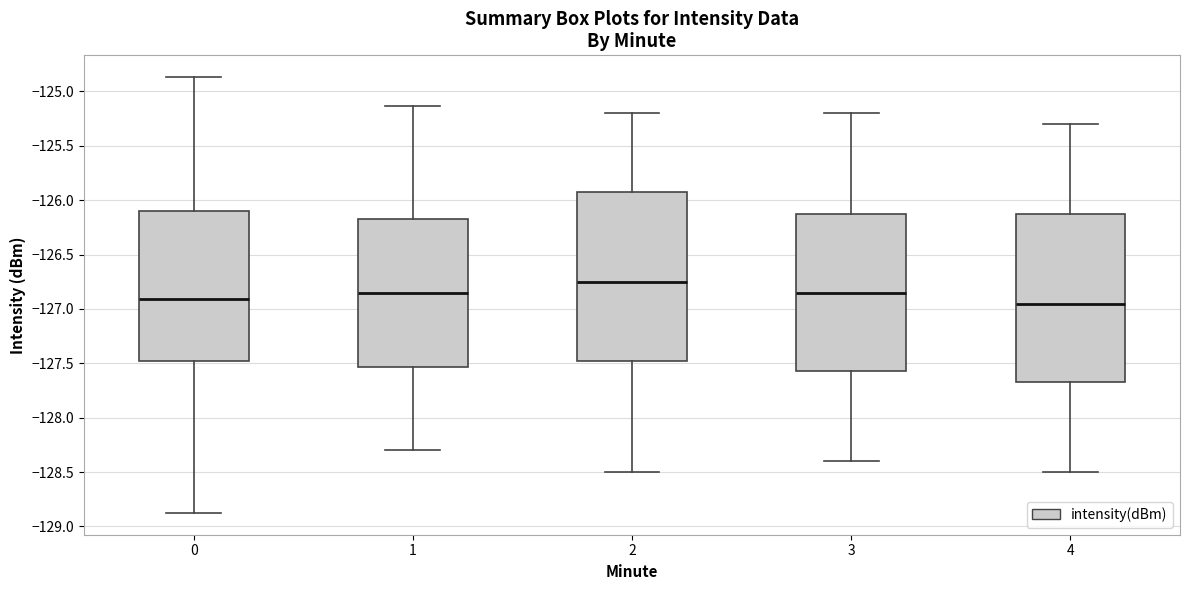

Reading left to right, transcribe this box plot: for each box, give where its median line is, the range the box spans, and where its two whiskers end, as read against the y-axis. The values are not printed on the chart, so give them approximately, as read against the axis.

0: median -126.90, box -127.45 to -126.10, whiskers -128.90 to -124.85
1: median -126.85, box -127.55 to -126.15, whiskers -128.30 to -125.15
2: median -126.75, box -127.45 to -125.90, whiskers -128.50 to -125.20
3: median -126.85, box -127.55 to -126.10, whiskers -128.40 to -125.20
4: median -126.95, box -127.65 to -126.10, whiskers -128.50 to -125.30